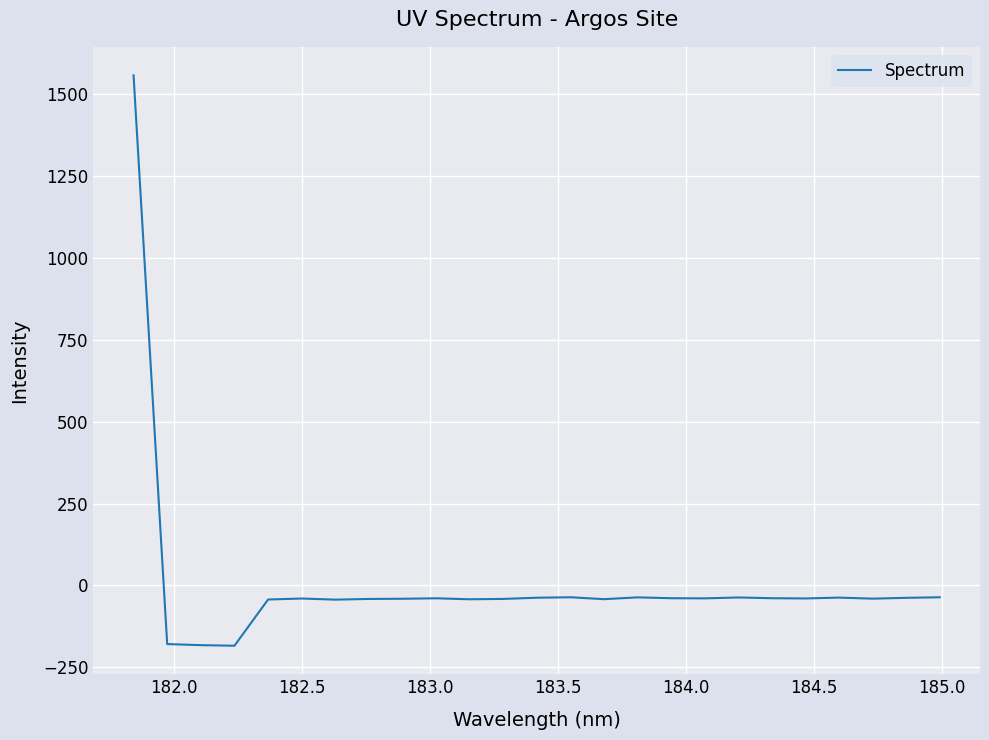

True or false: the data has more than 2 interior local peaks.

True